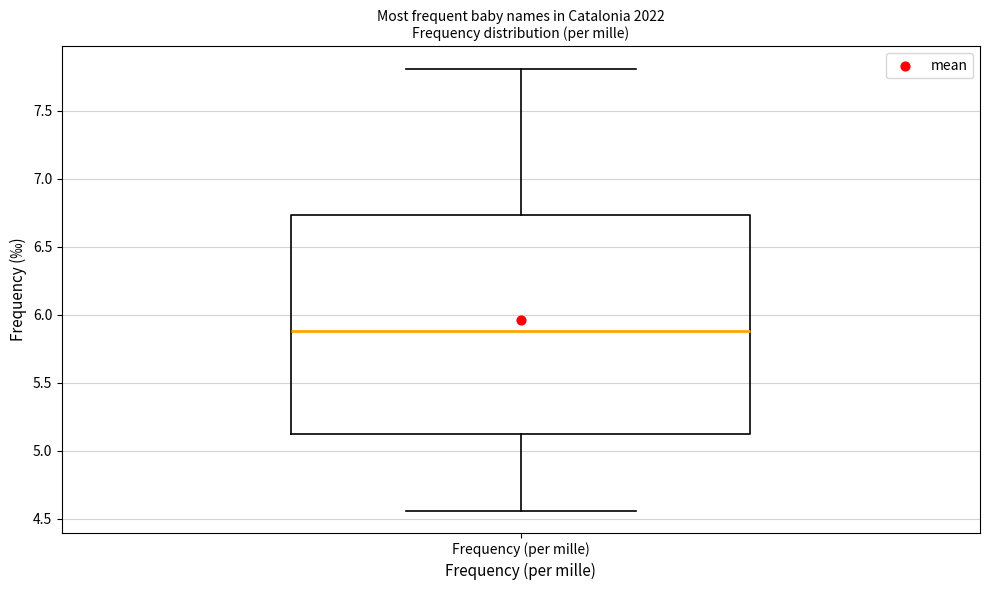

Read this box plot against the y-axis: the position of the median line, the range covered by the box, and the ends of both whiskers. The values are not printed on the chart, so give them approximately, as read against the axis.

median 5.90, box 5.10 to 6.75, whiskers 4.55 to 7.80